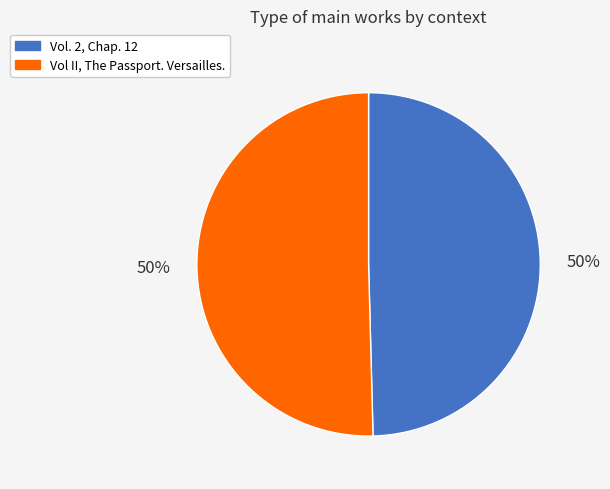

Approximately how many times larger is the value at Vol II, The Passport. Versailles. compared to Vol. 2, Chap. 12?

1.0